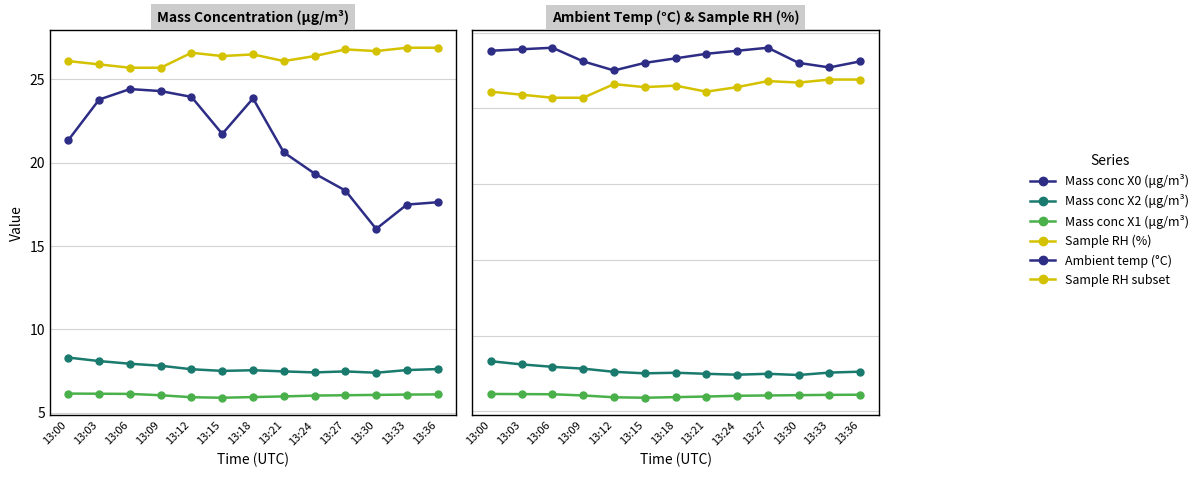

At which category is the sum across all series the highest?

13:06